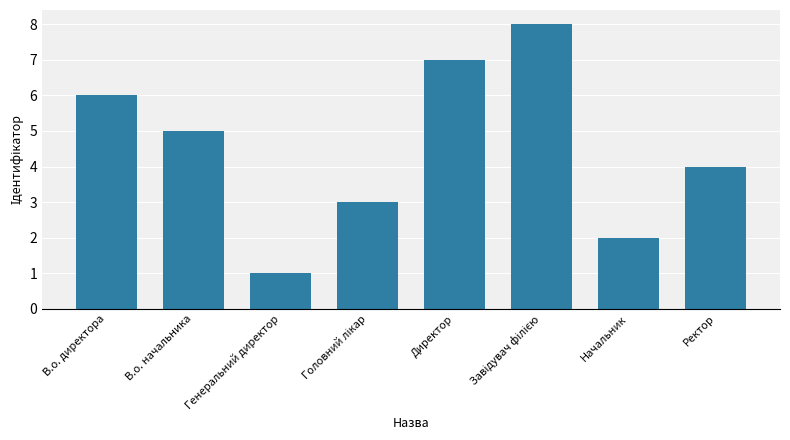

Are the bars grouped side by side (vs. stacked)?

No